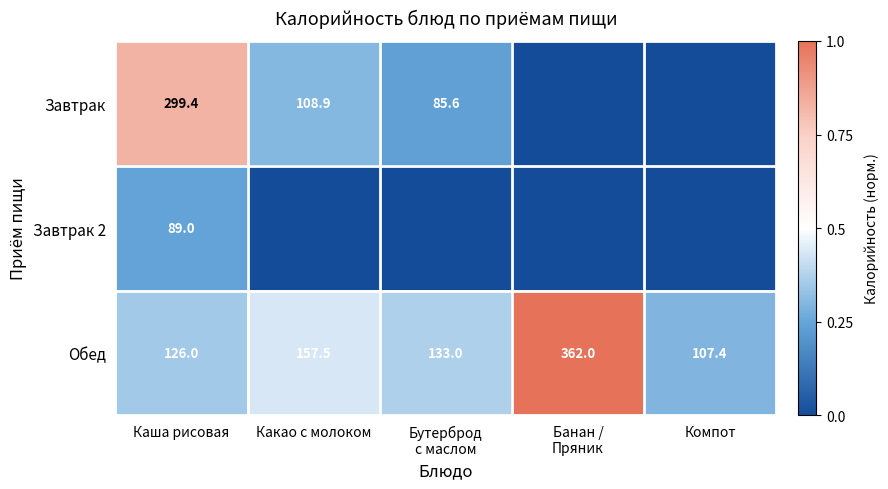

At which label is Обед closest to 234?

Какао с молоком